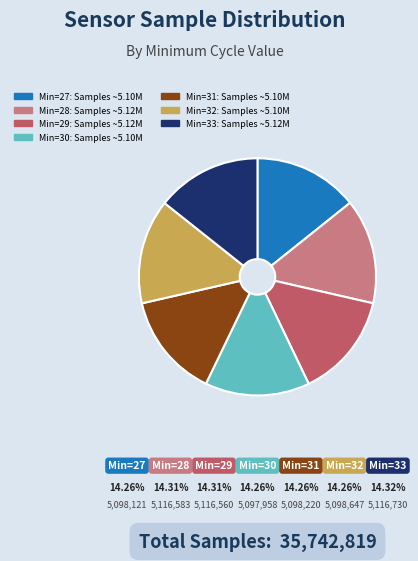

To the nearest percent, what portion does Min=30 represent?

14%